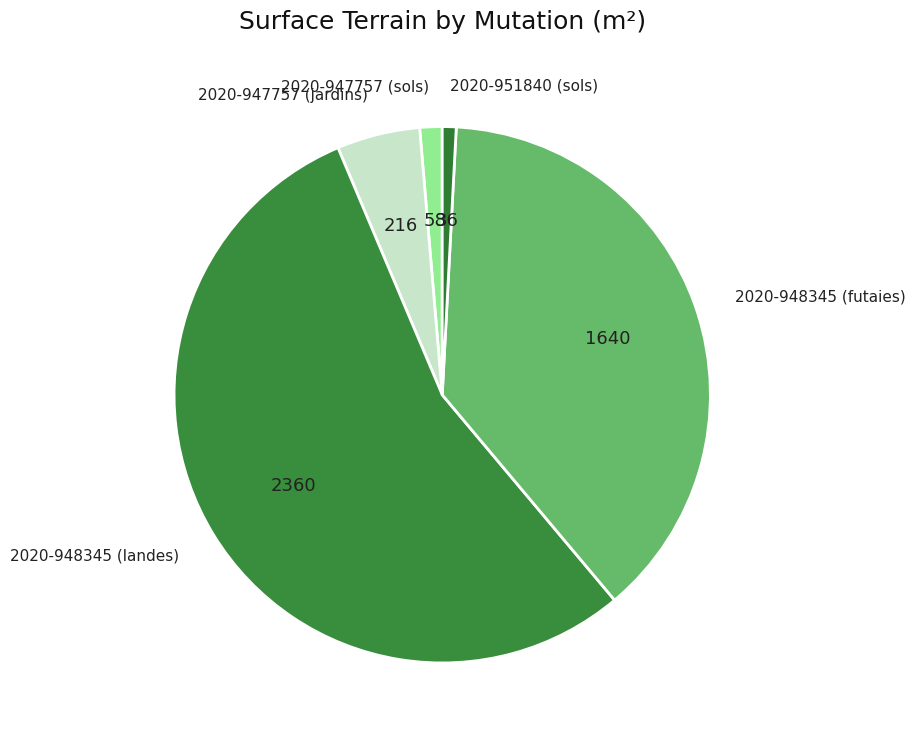

Rank the categories by value from highest to lowest.

2020-948345 (landes), 2020-948345 (futaies), 2020-947757 (jardins), 2020-947757 (sols), 2020-951840 (sols)